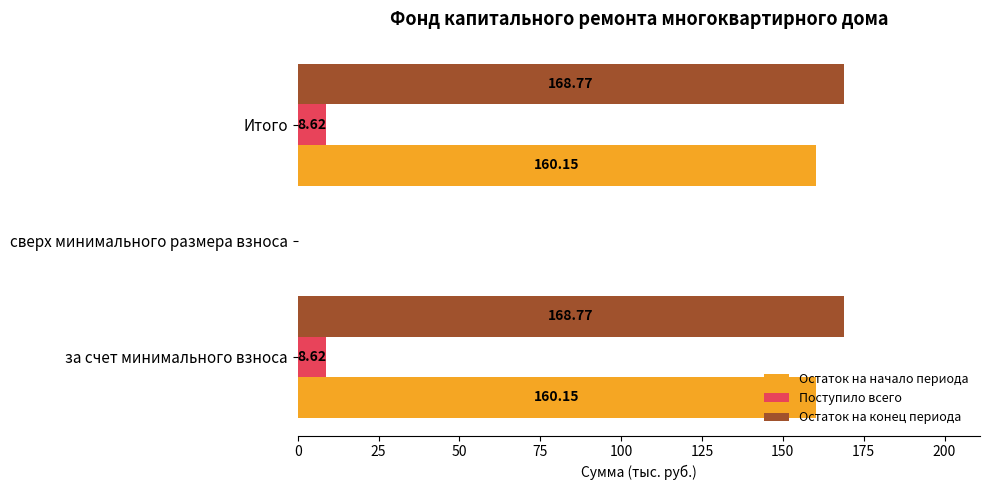

Where is Поступило всего nearest to the value 4?

сверх минимального размера взноса